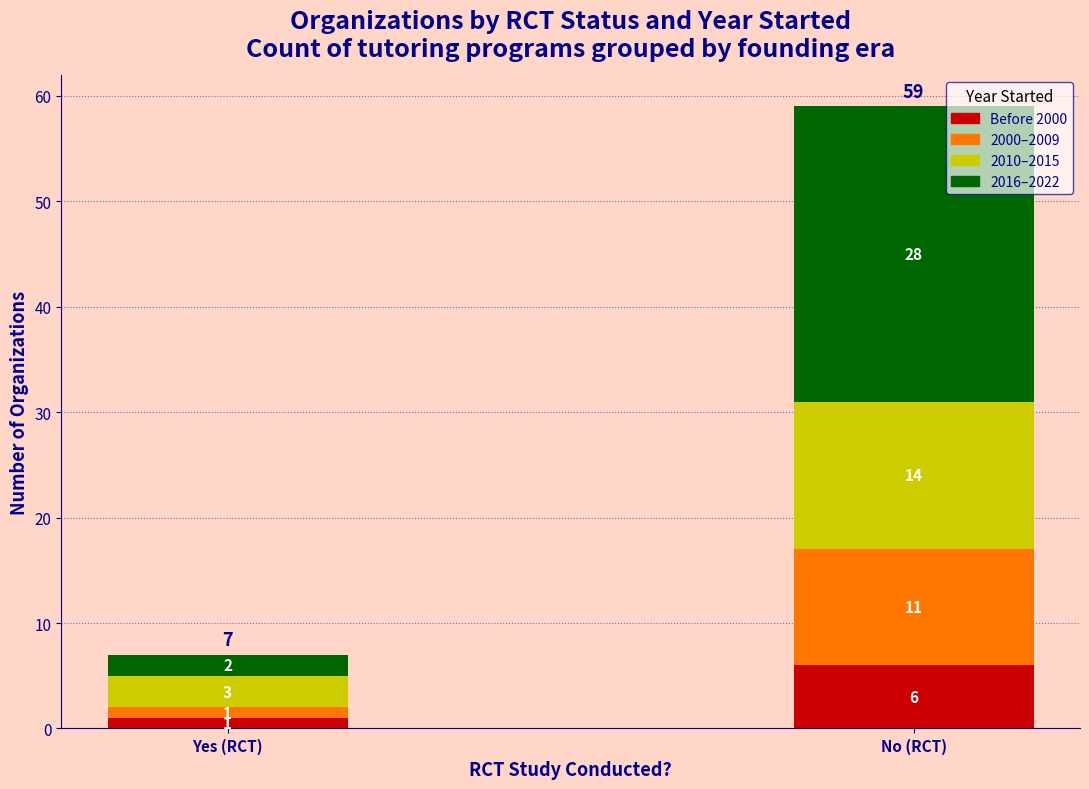

At which category is the sum across all series the highest?

No (RCT)